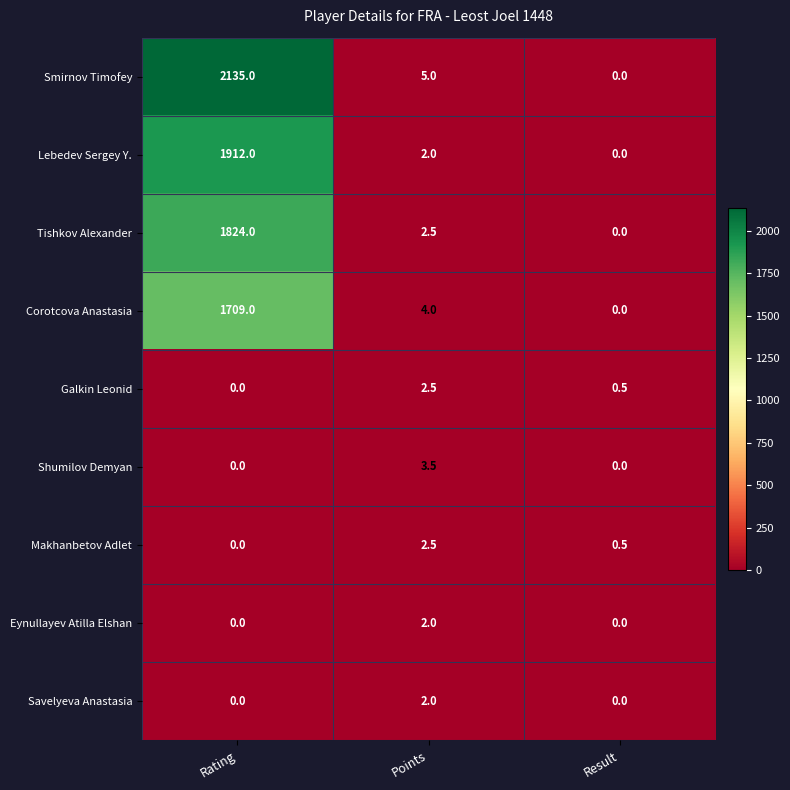

The value of Lebedev Sergey Y. at Result is 749.6. True or false?

False